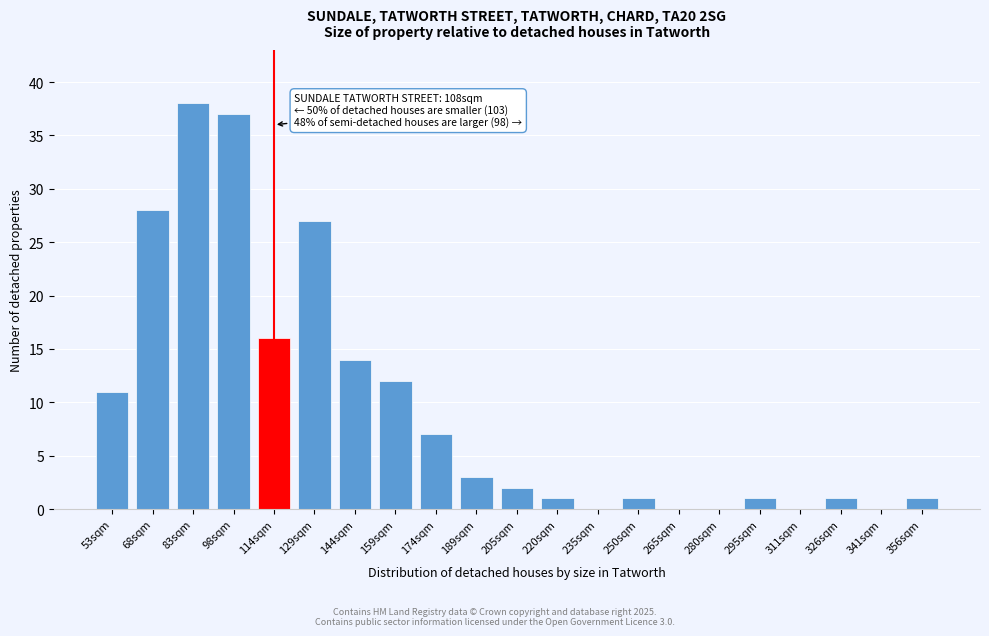

Reading left to right, extract all data points from this chart.

53sqm=11	68sqm=28	83sqm=38	98sqm=37	114sqm=16	129sqm=27	144sqm=14	159sqm=12	174sqm=7	189sqm=3	205sqm=2	220sqm=1	235sqm=0	250sqm=1	265sqm=0	280sqm=0	295sqm=1	311sqm=0	326sqm=1	341sqm=0	356sqm=1